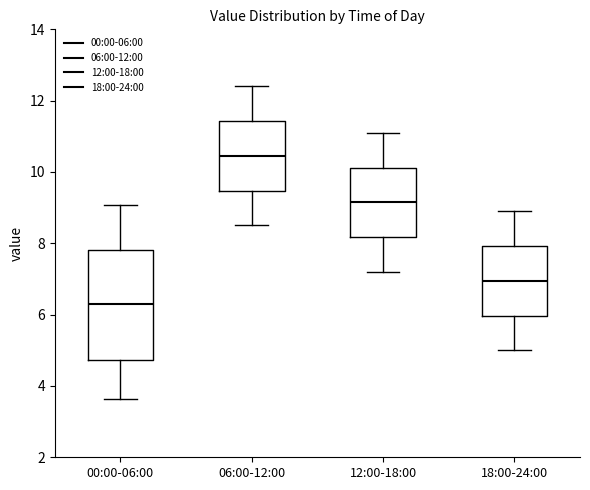

Which box has the lowest median line?

00:00-06:00